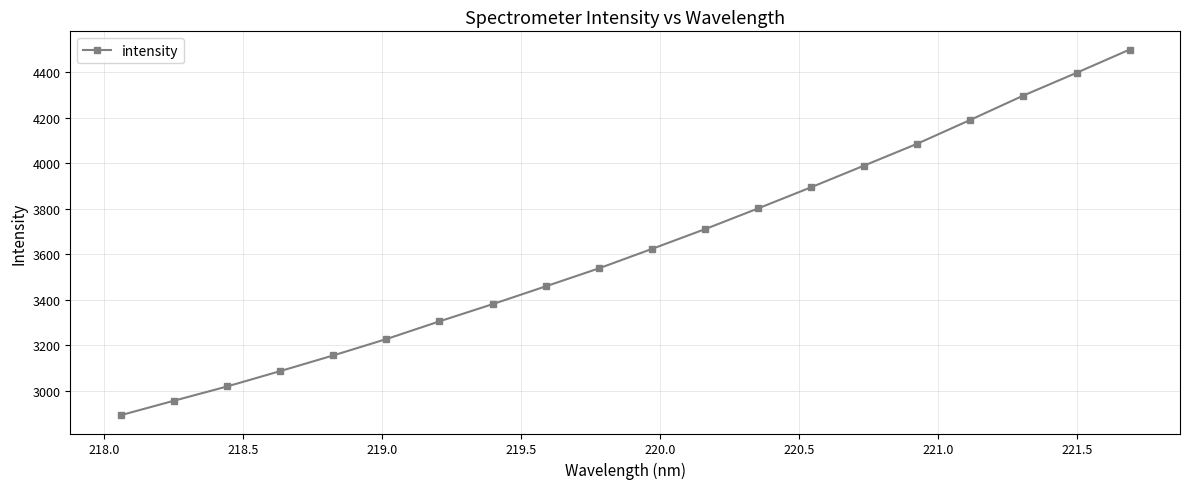

Reading left to right, extract all data points from this chart.

2892.5	2956.1	3018.8	3086.3	3155.3	3227.3	3305.2	3380.7	3459.0	3538.0	3623.5	3710.5	3801.6	3894.7	3990.1	4086.1	4190.9	4297.8	4397.6	4499.7